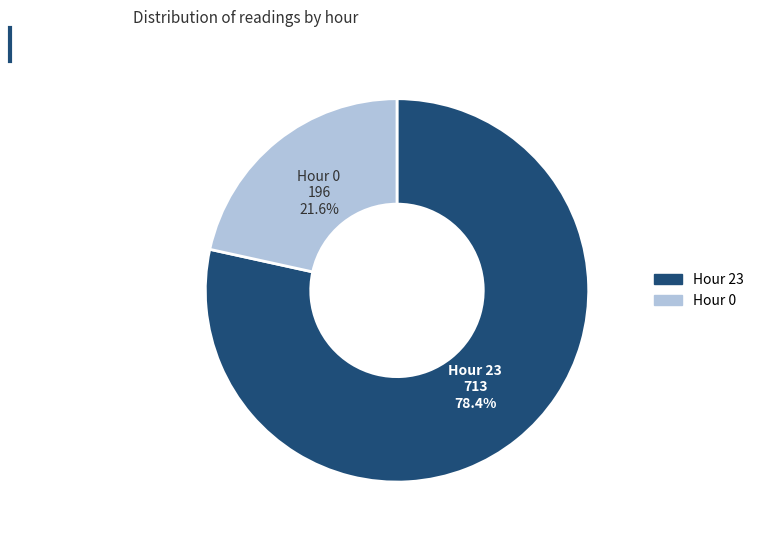

Is there any slice that represents more than half of the pie?

Yes